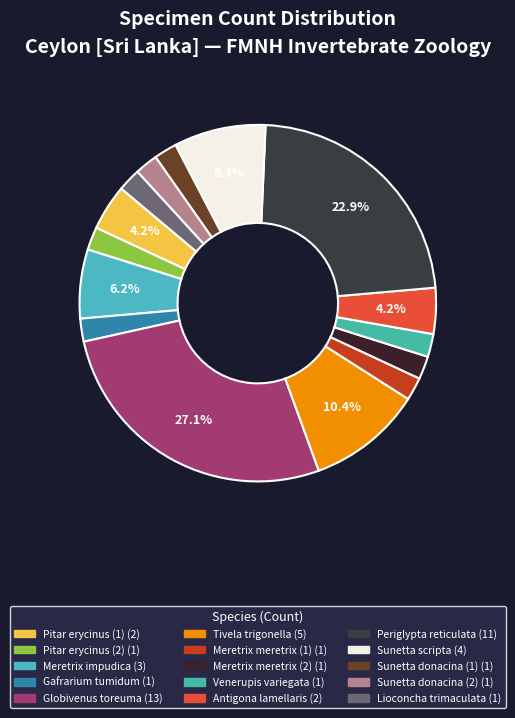

Is Meretrix meretrix (2) the majority of the pie?

No